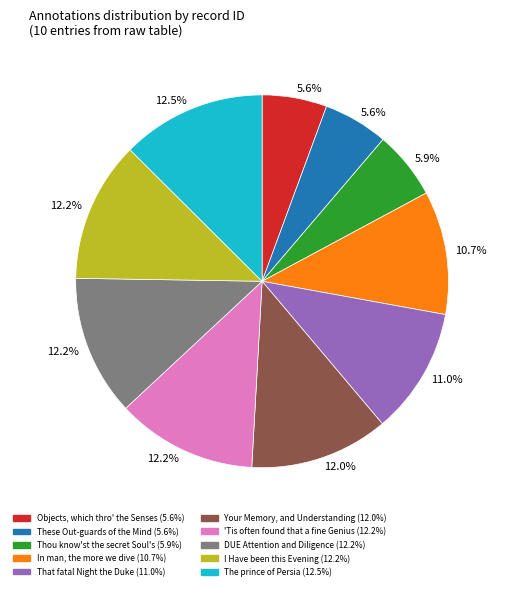

Is there any slice that represents more than half of the pie?

No